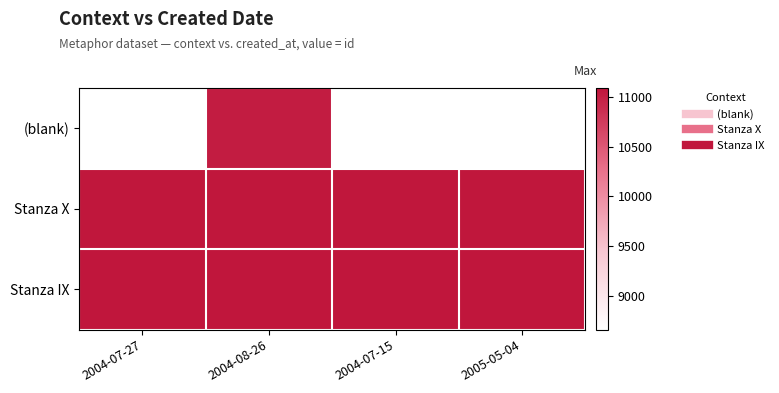

Rank the categories by (blank) value from highest to lowest.

2004-08-26, 2004-07-15, 2005-05-04, 2004-07-27